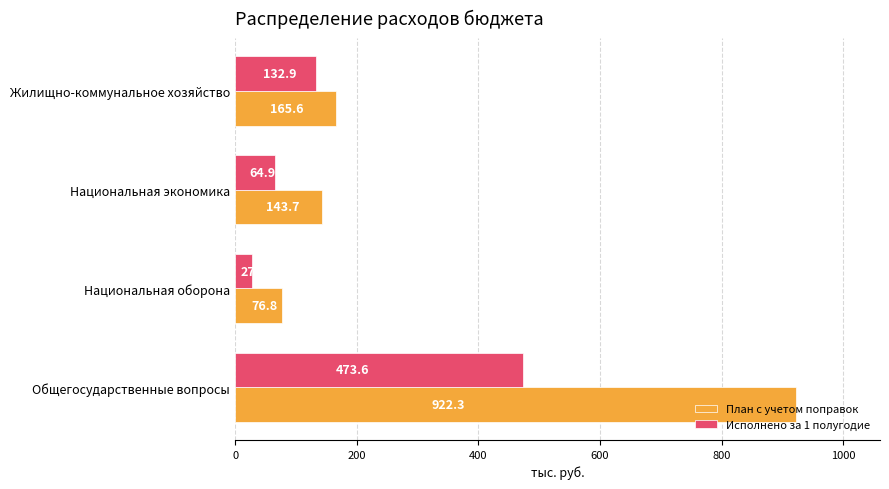

At which label is План с учетом поправок closest to 499?

Жилищно-коммунальное хозяйство